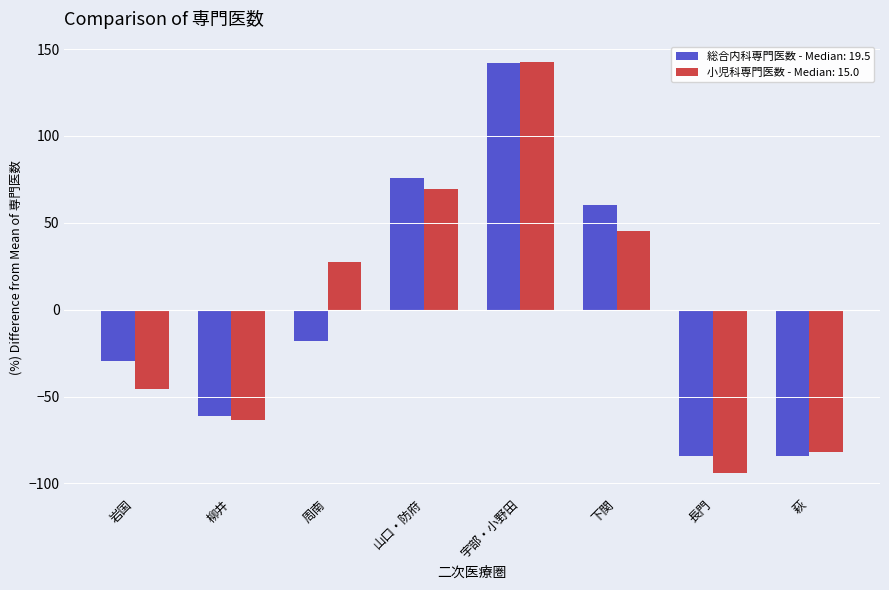

What is the spread (max minus min) of values at 周南?

45.3